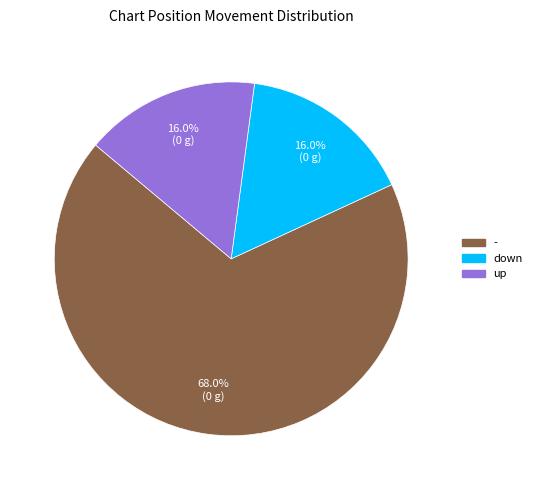

Does any single category account for the majority?

Yes